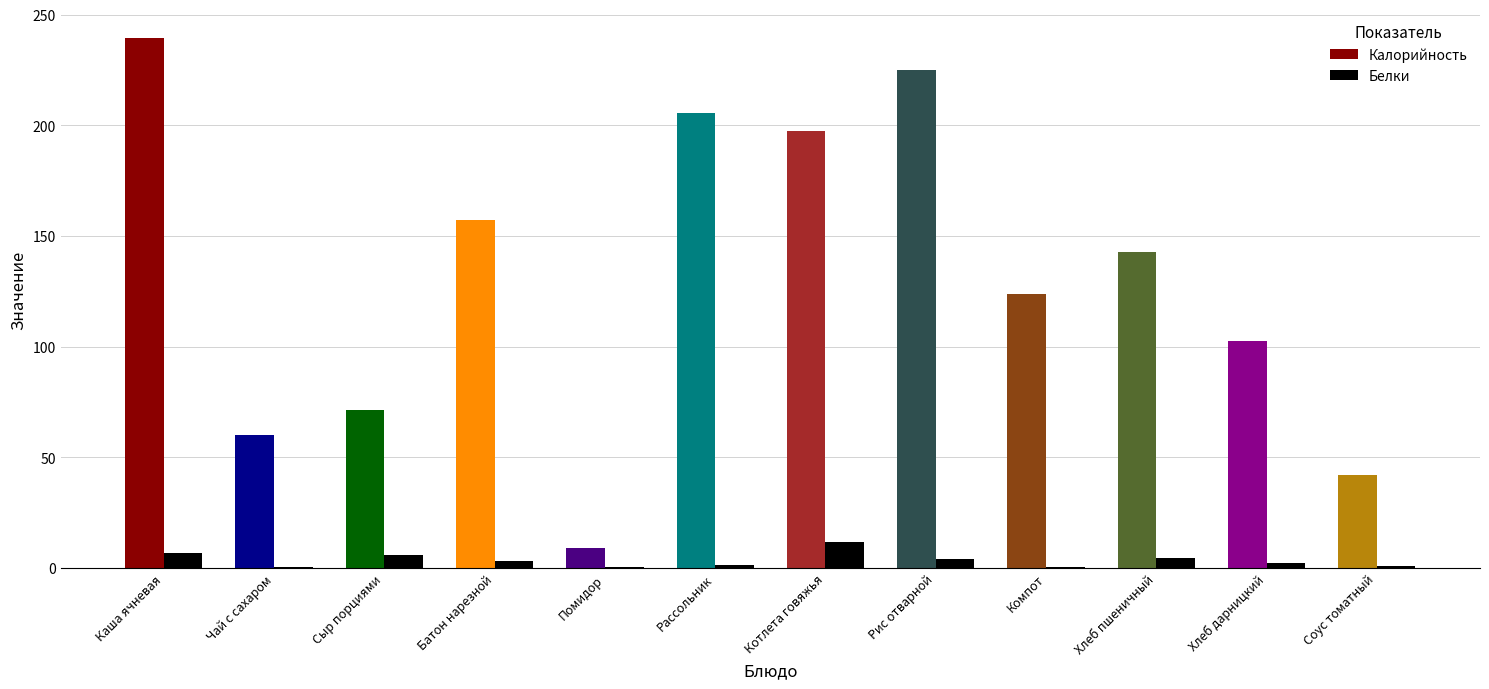

Does the chart contain stacked bars?

No